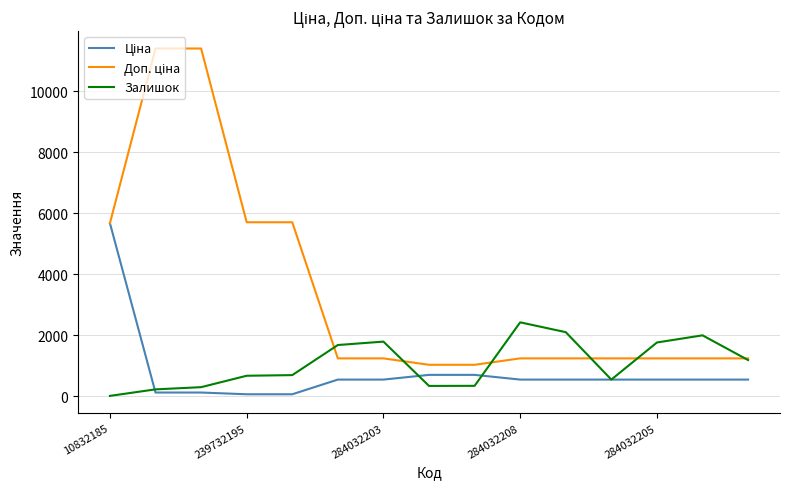

What is the maximum value shown in the chart?

11410.0